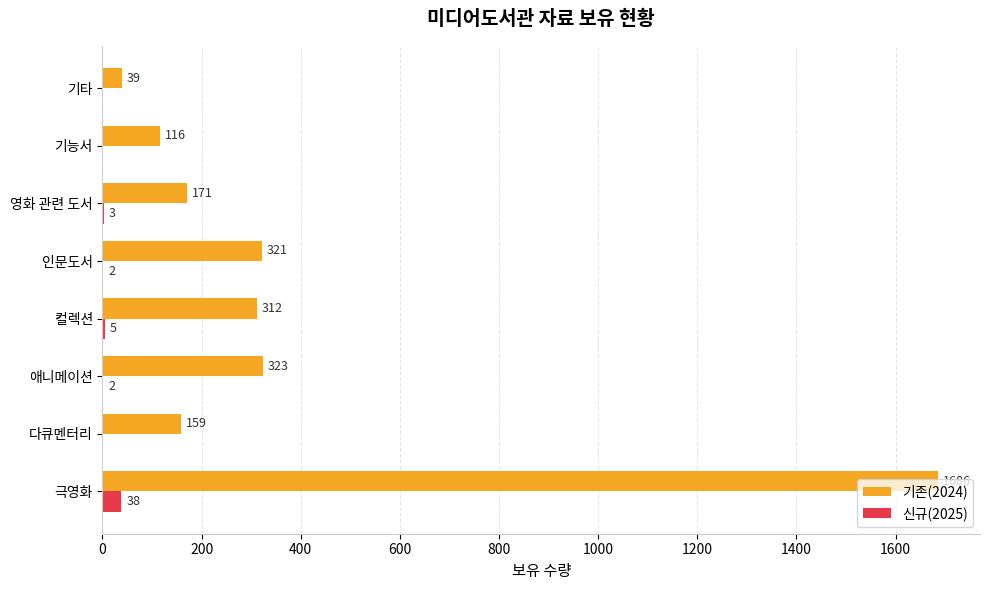

True or false: 기존(2024) has a value of 1686 at 극영화.

True